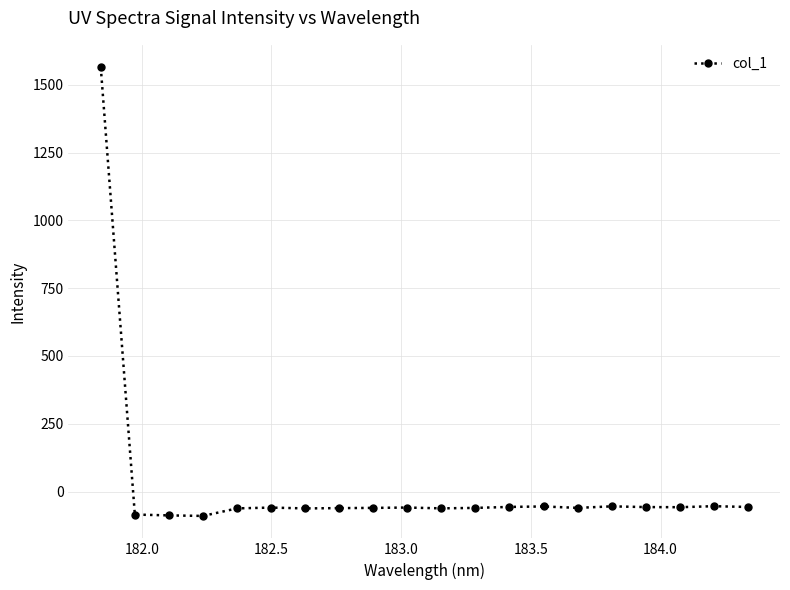

What is the average value?

18.1